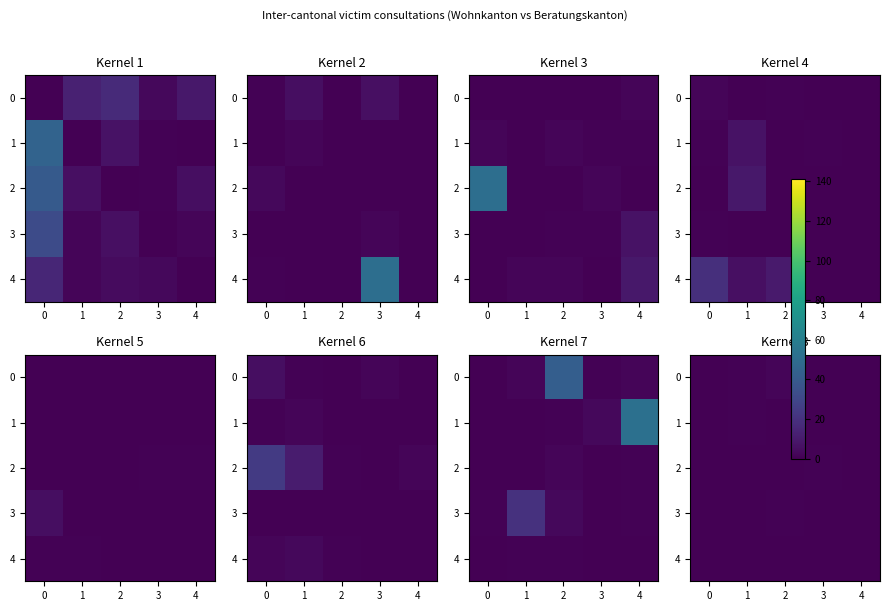

Is the value of 1 at 4 greater than the value of 0 at 0?

No